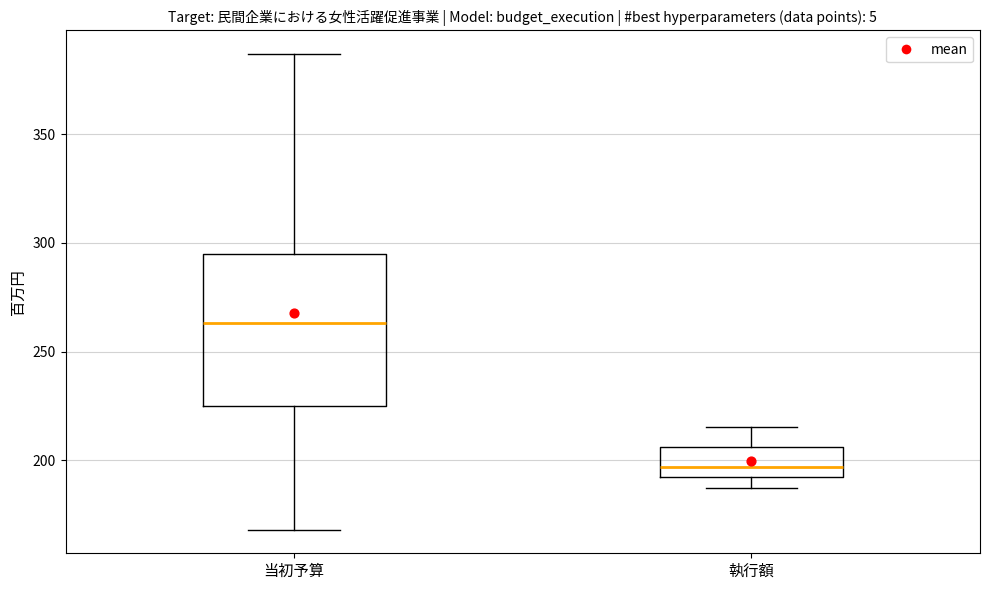

Reading left to right, transcribe this box plot: for each box, give where its median line is, the range the box spans, and where its two whiskers end, as read against the y-axis. The values are not printed on the chart, so give them approximately, as read against the axis.

当初予算: median 265, box 225 to 295, whiskers 170 to 385
執行額: median 195, box 190 to 205, whiskers 185 to 215